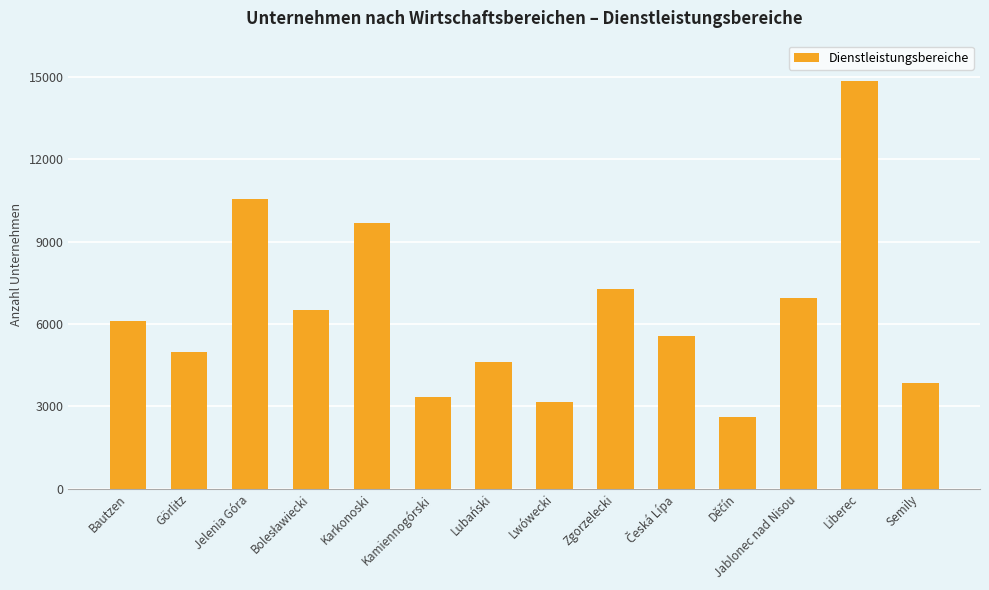

Count the number of categories in the chart.

14